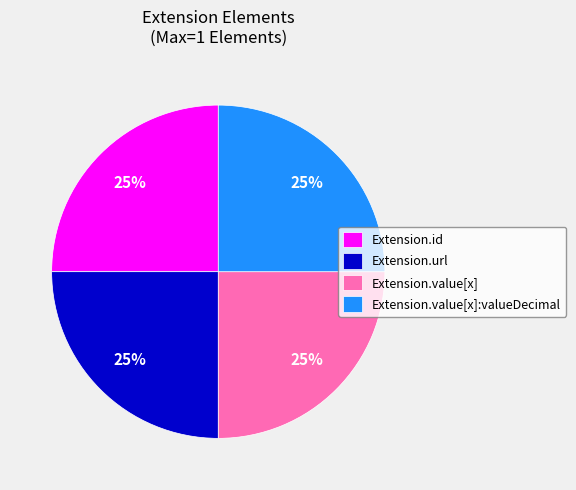

To the nearest percent, what is the average slice percentage?

25%